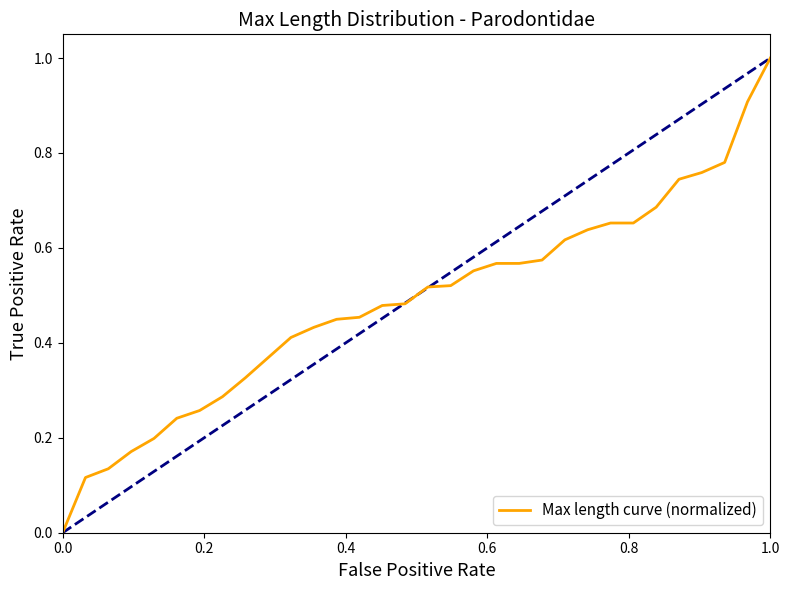

What is the difference between the maximum and minimum values?

1.0